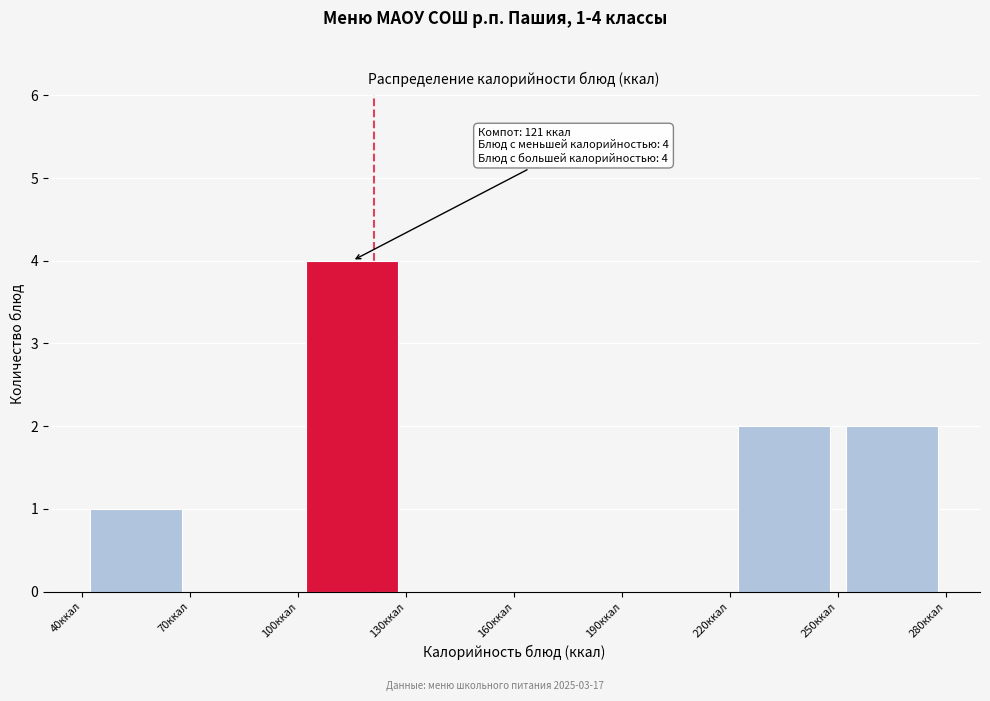

Which range on the x-axis has the tallest bar?

100 to 130